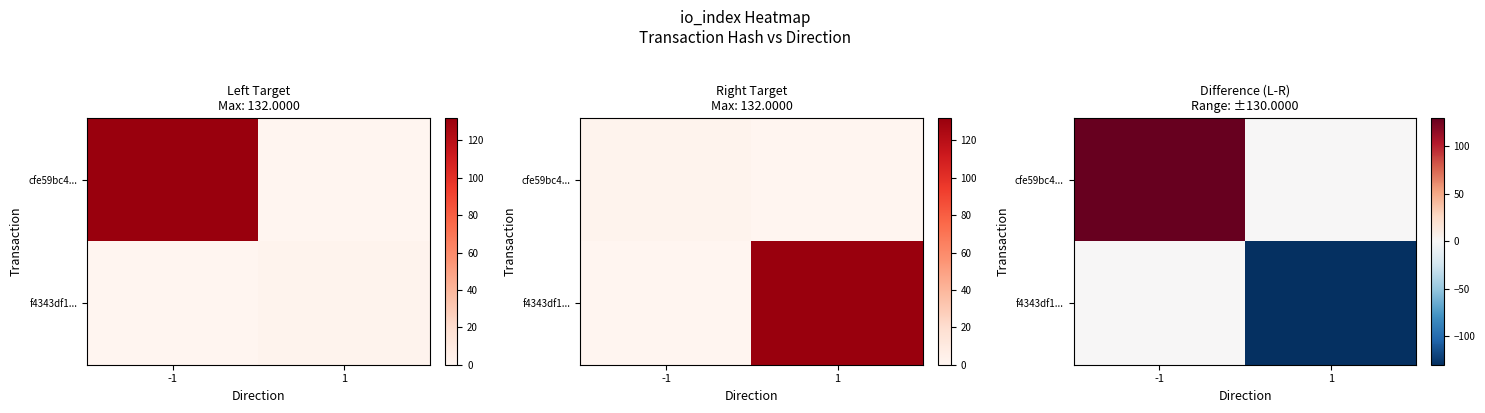

Is it true that cfe59bc4... equals -76 at 1?

False